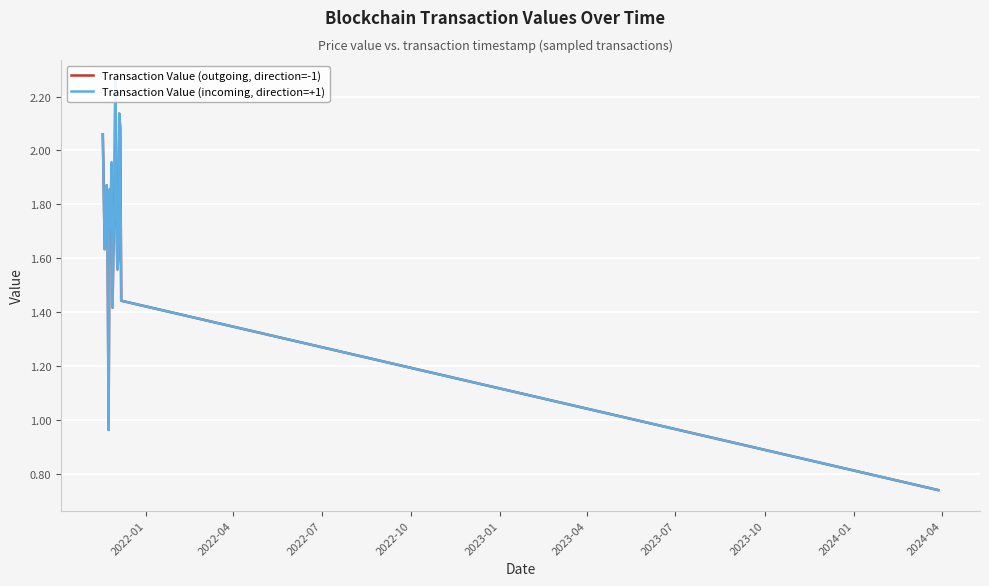

Is it true that Transaction Value (incoming, direction=+1) equals 0.9 at 19?

False